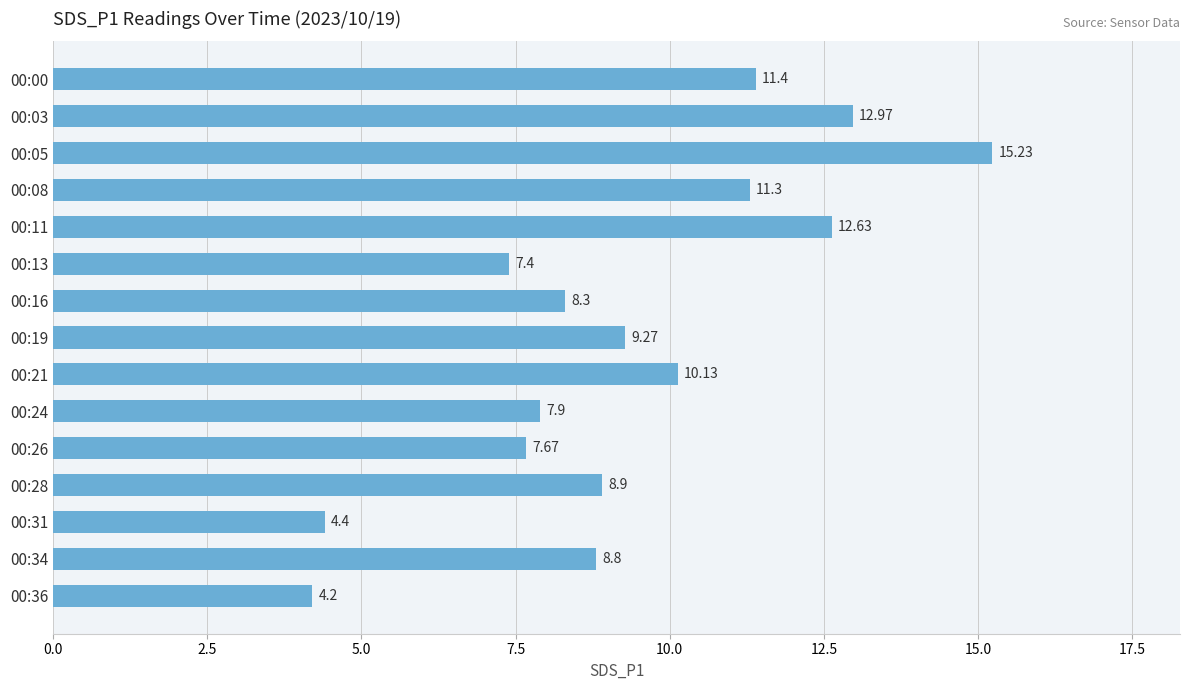

Rank the categories by value from lowest to highest.

00:36, 00:31, 00:13, 00:26, 00:24, 00:16, 00:34, 00:28, 00:19, 00:21, 00:08, 00:00, 00:11, 00:03, 00:05